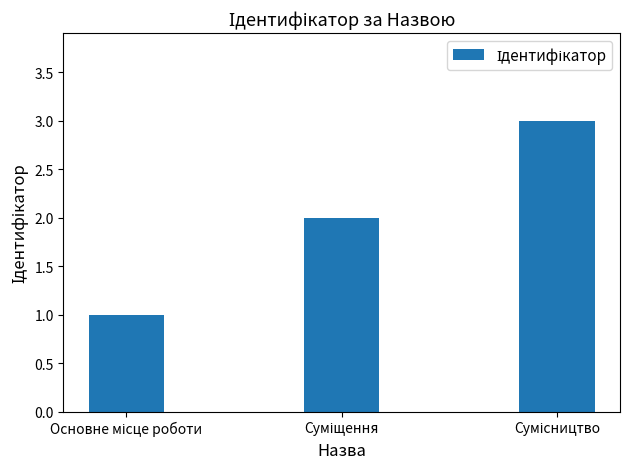

What is the sum of all values?

6